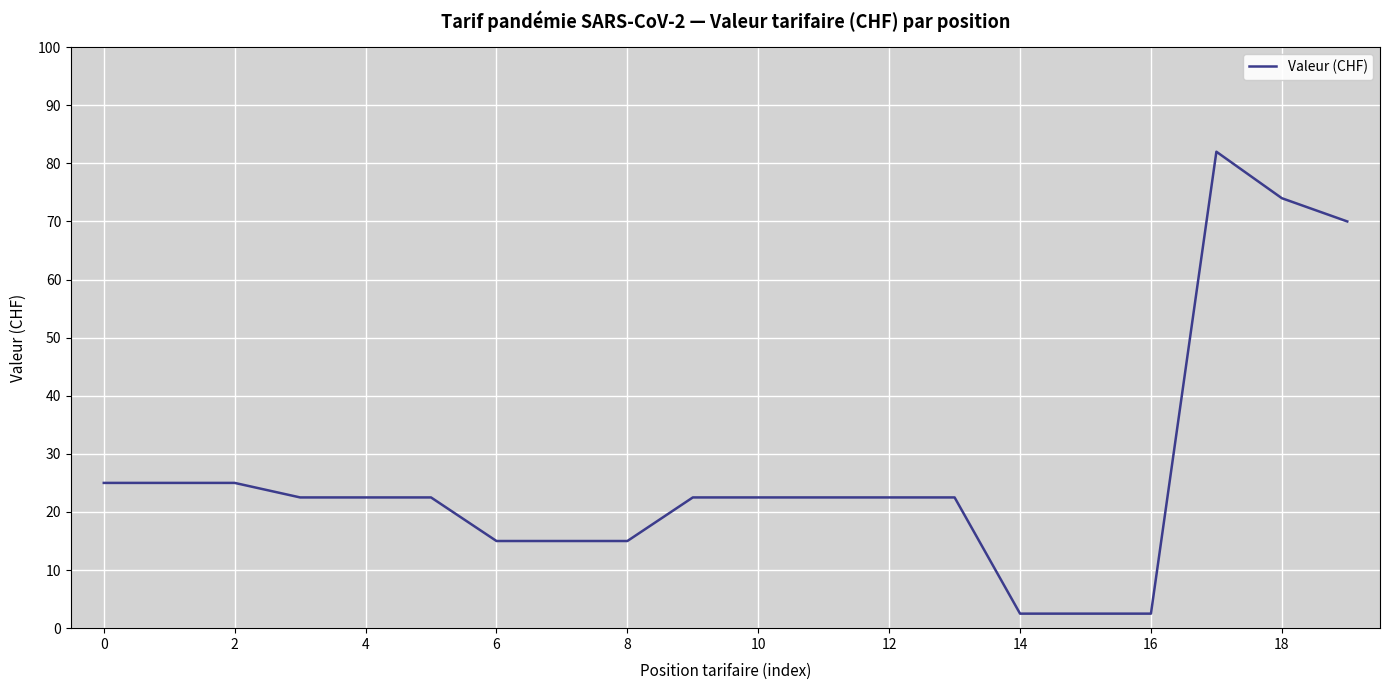

What is the maximum value shown in the chart?

82.0